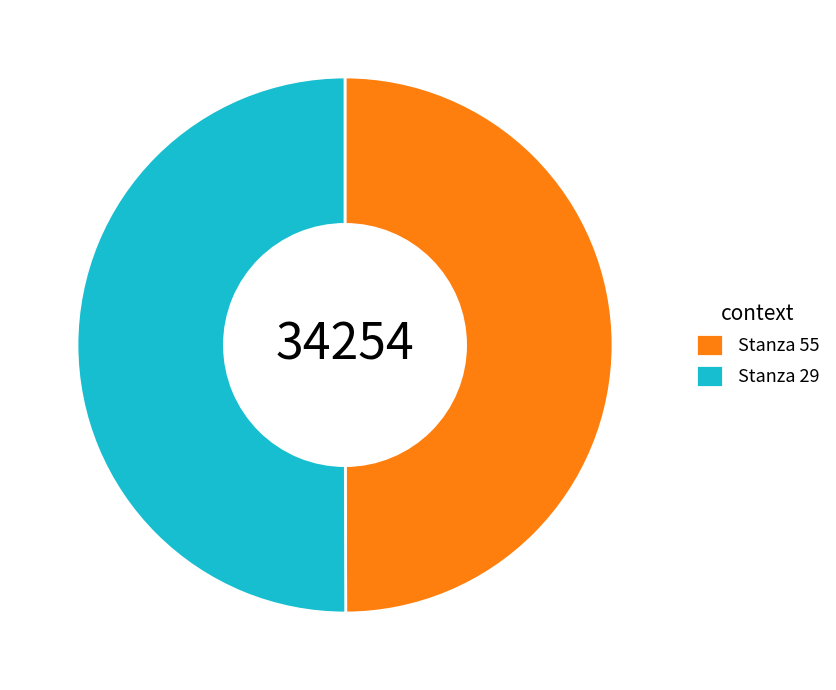

What is the ratio of the value at Stanza 29 to the value at Stanza 55?

1.0